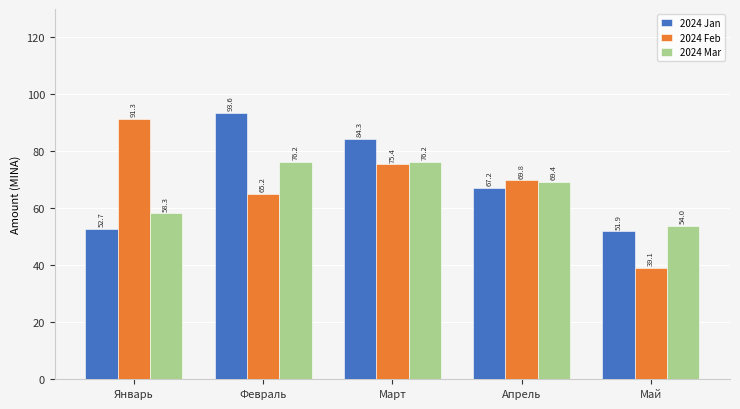

How many data points in 2024 Jan are less than 67?

2